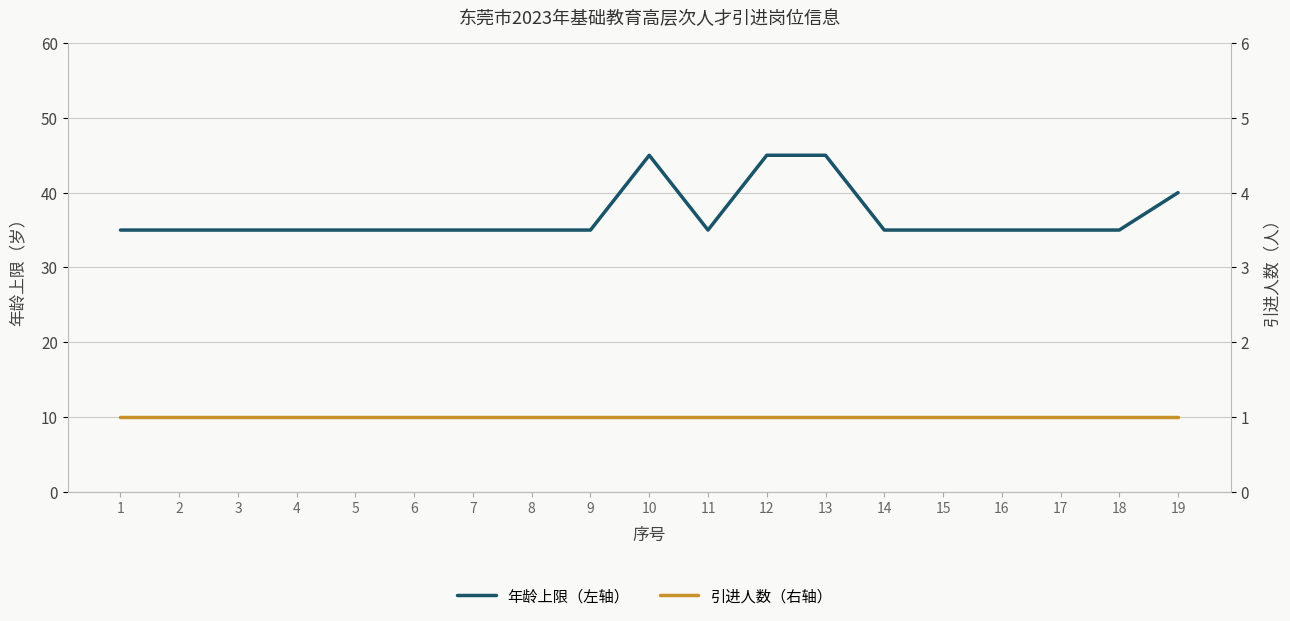

What is the sum of all 年龄上限（左轴） values?

700